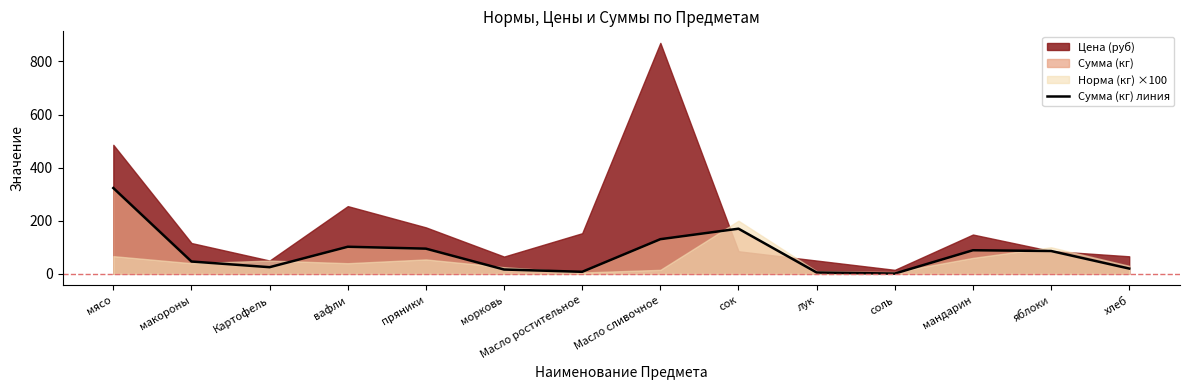

What position from the left is мясо?

1